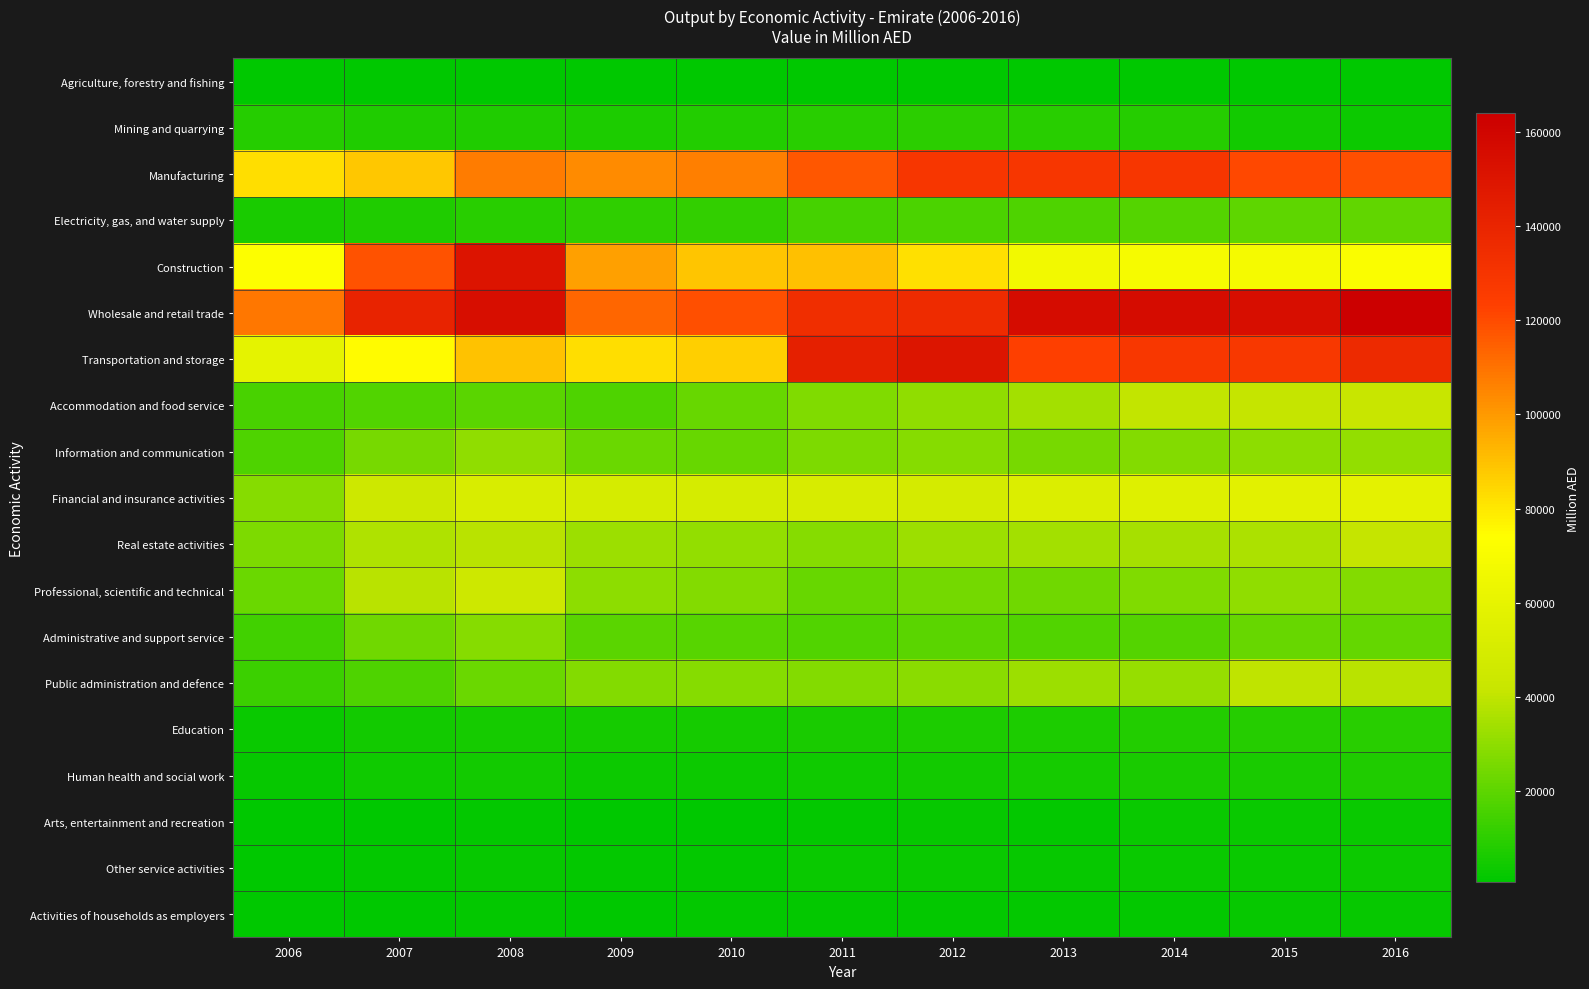

Which category has the highest value across all series?

2016